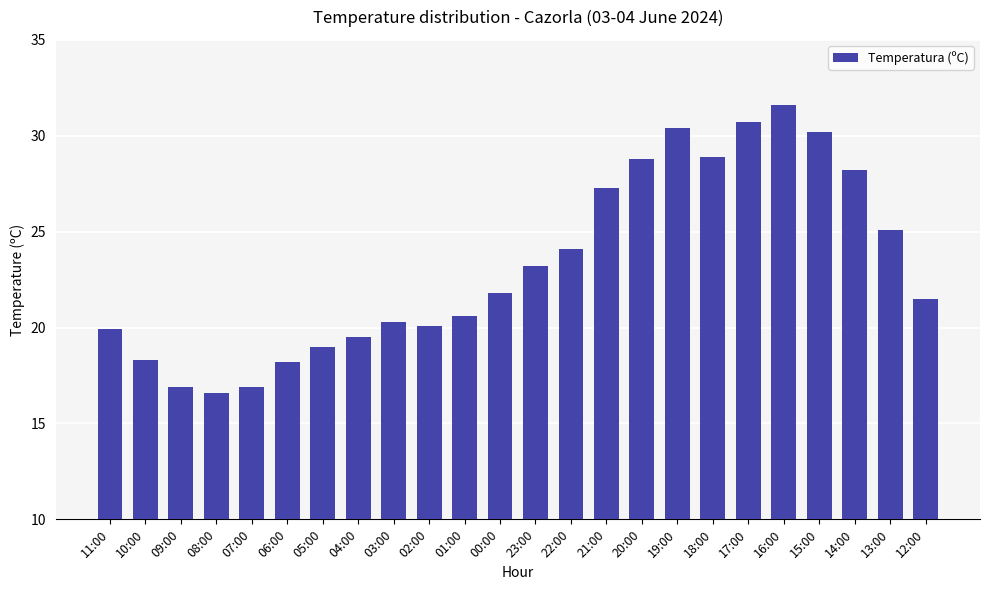

At which category does the chart reach its minimum across all series?

08:00